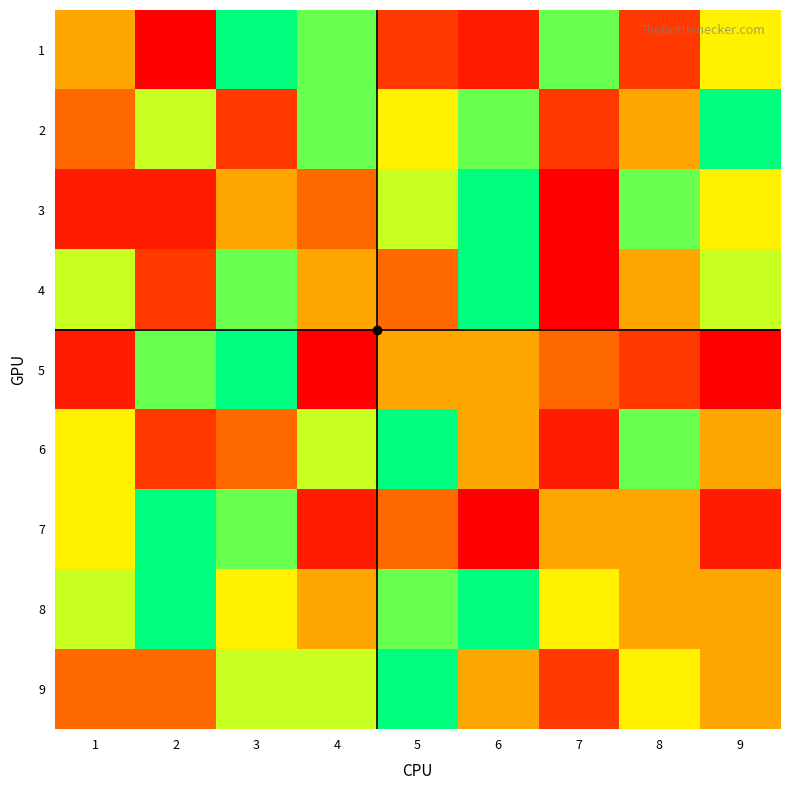

Reading left to right, list all the values displayed in this chart.

1: 1=5	2=1	3=9	4=8	5=3	6=2	7=8	8=3	9=6
2: 1=4	2=7	3=3	4=8	5=6	6=8	7=3	8=5	9=9
3: 1=2	2=2	3=5	4=4	5=7	6=9	7=1	8=8	9=6
4: 1=7	2=3	3=8	4=5	5=4	6=9	7=1	8=5	9=7
5: 1=2	2=8	3=9	4=1	5=5	6=5	7=4	8=3	9=1
6: 1=6	2=3	3=4	4=7	5=9	6=5	7=2	8=8	9=5
7: 1=6	2=9	3=8	4=2	5=4	6=1	7=5	8=5	9=2
8: 1=7	2=9	3=6	4=5	5=8	6=9	7=6	8=5	9=5
9: 1=4	2=4	3=7	4=7	5=9	6=5	7=3	8=6	9=5